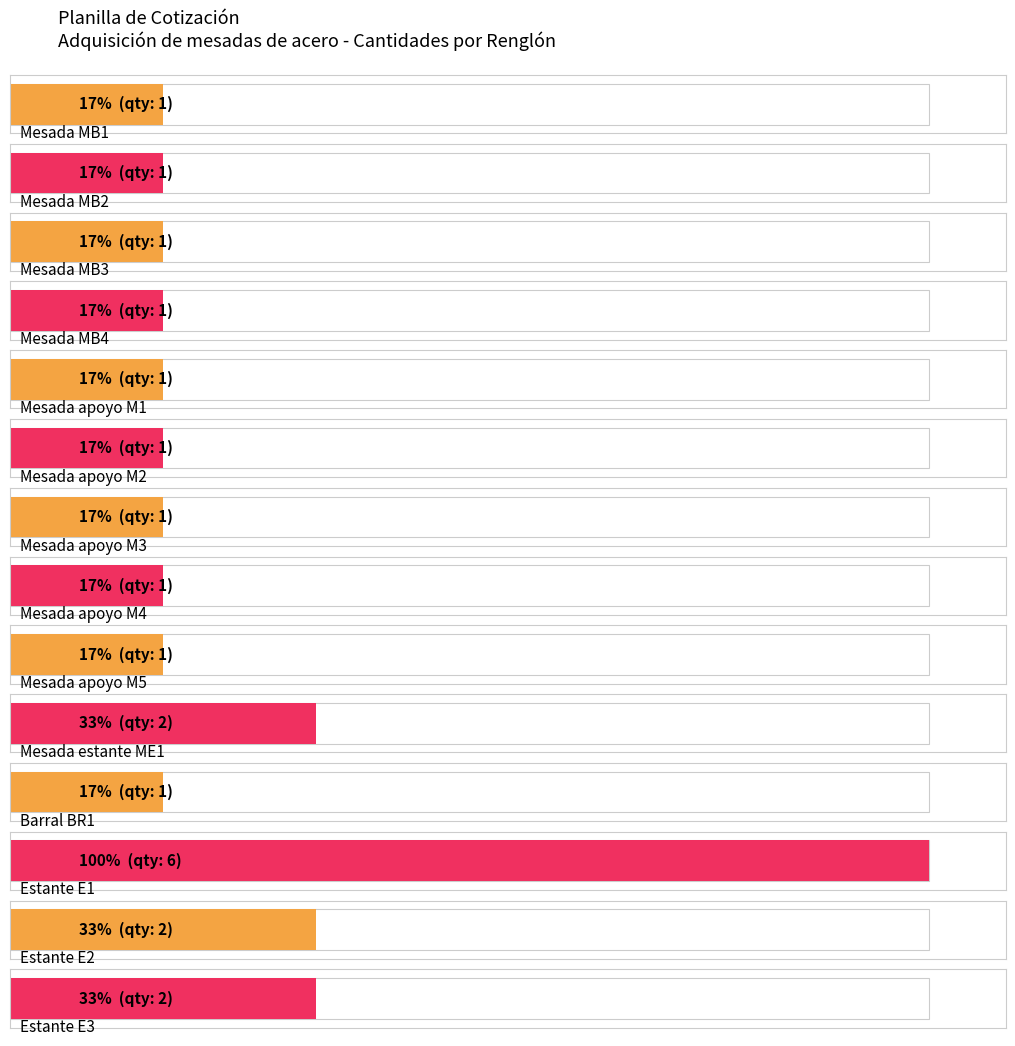

What is the difference between the values at Mesada MB4 and Mesada estante ME1?

1